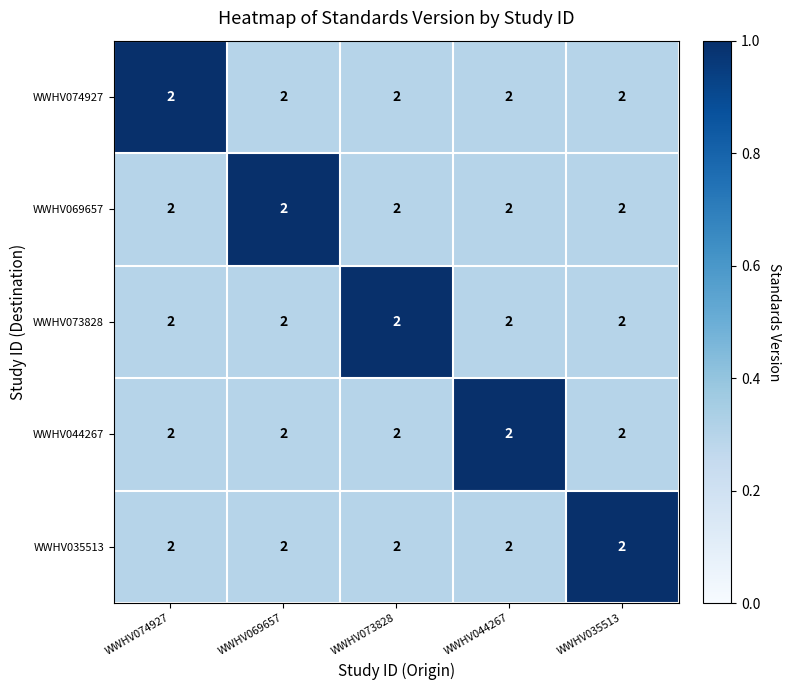

True or false: WWHV044267 has a value of 0.4 at WWHV073828.

False